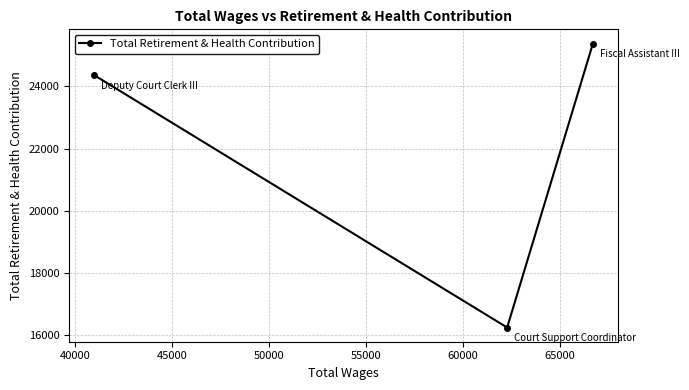

What is the sum of all values?

65980